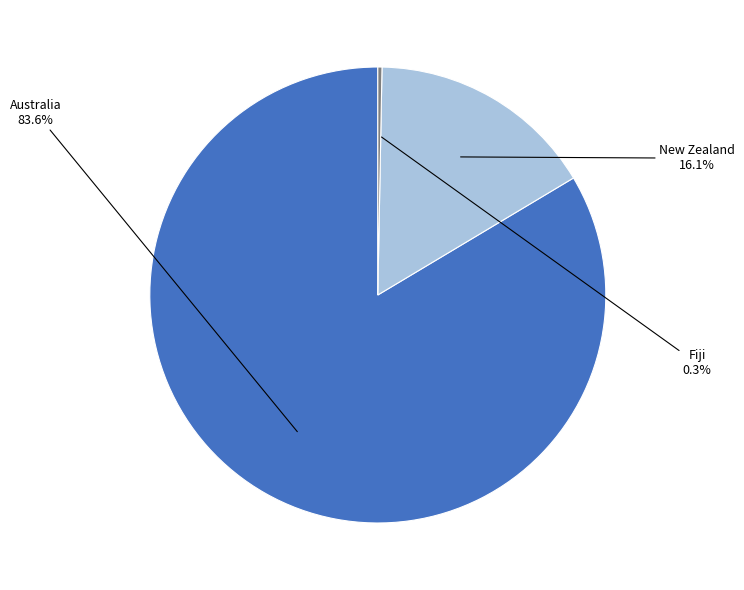

Does any single category account for the majority?

Yes